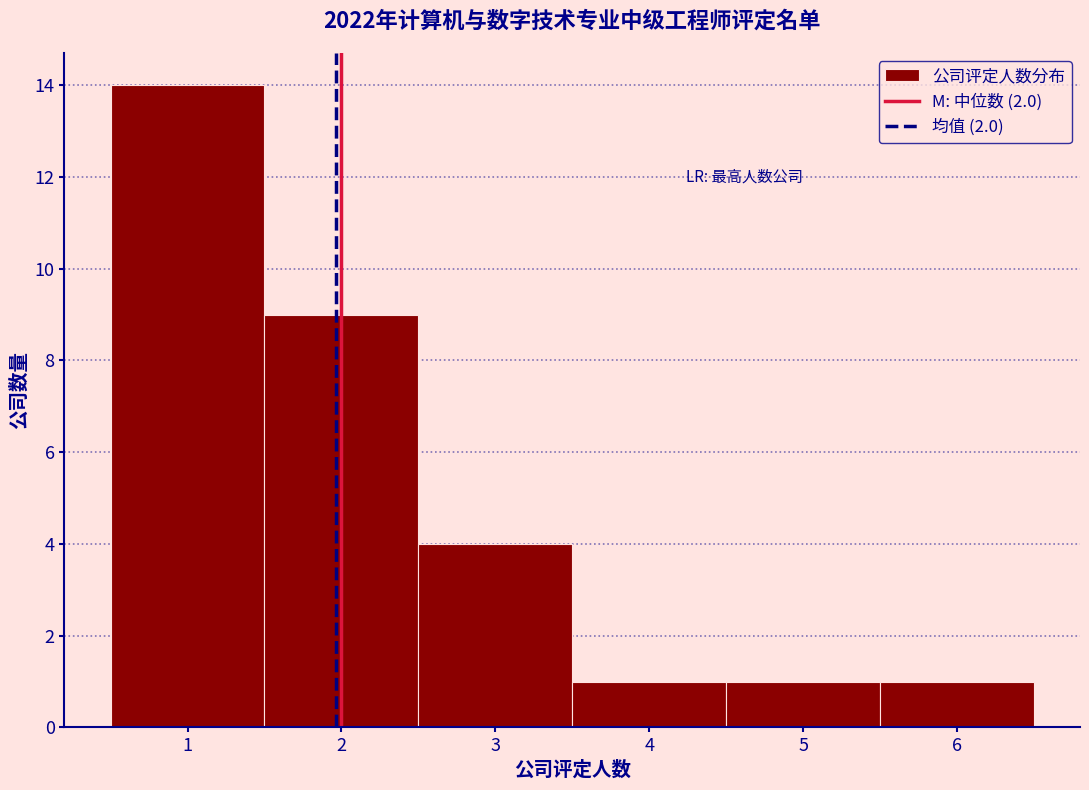

Which range on the x-axis has the tallest bar?

0.5 to 1.5